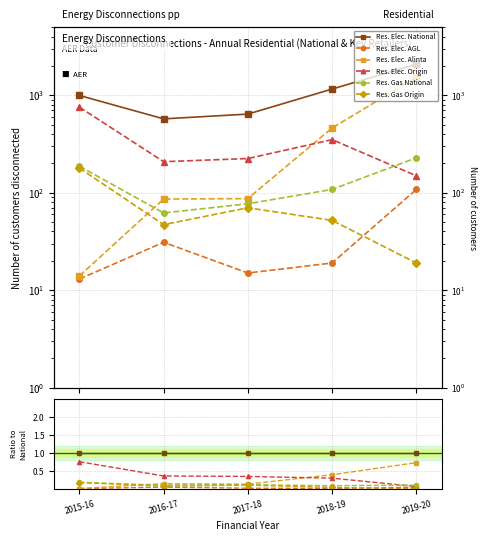

Reading left to right, list all the values displayed in this chart.

Res. Elec. National: 1.0	1.0	1.0	1.0	1.0
Res. Elec. AGL: 0.0	0.1	0.0	0.0	0.1
Res. Elec. Alinta: 0.0	0.2	0.1	0.4	0.7
Res. Elec. Origin: 0.8	0.4	0.3	0.3	0.1
Res. Gas National: 0.2	0.1	0.1	0.1	0.1
Res. Gas Origin: 0.2	0.1	0.1	0.0	0.0